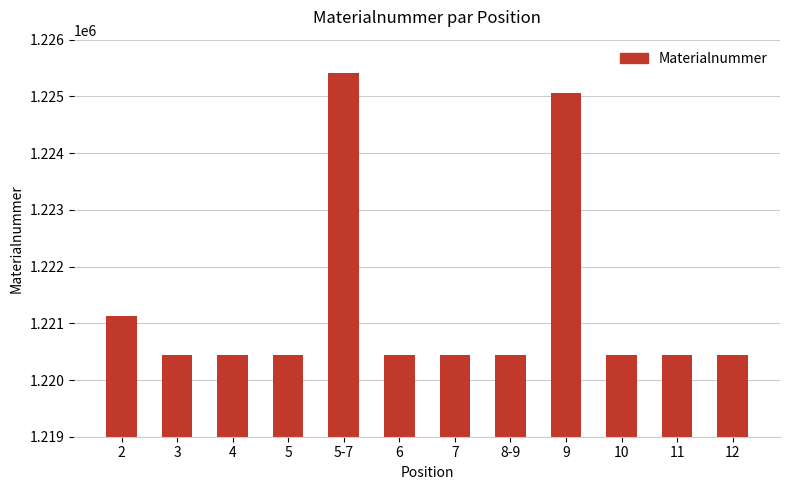

What is the difference between the maximum and minimum values?

4972